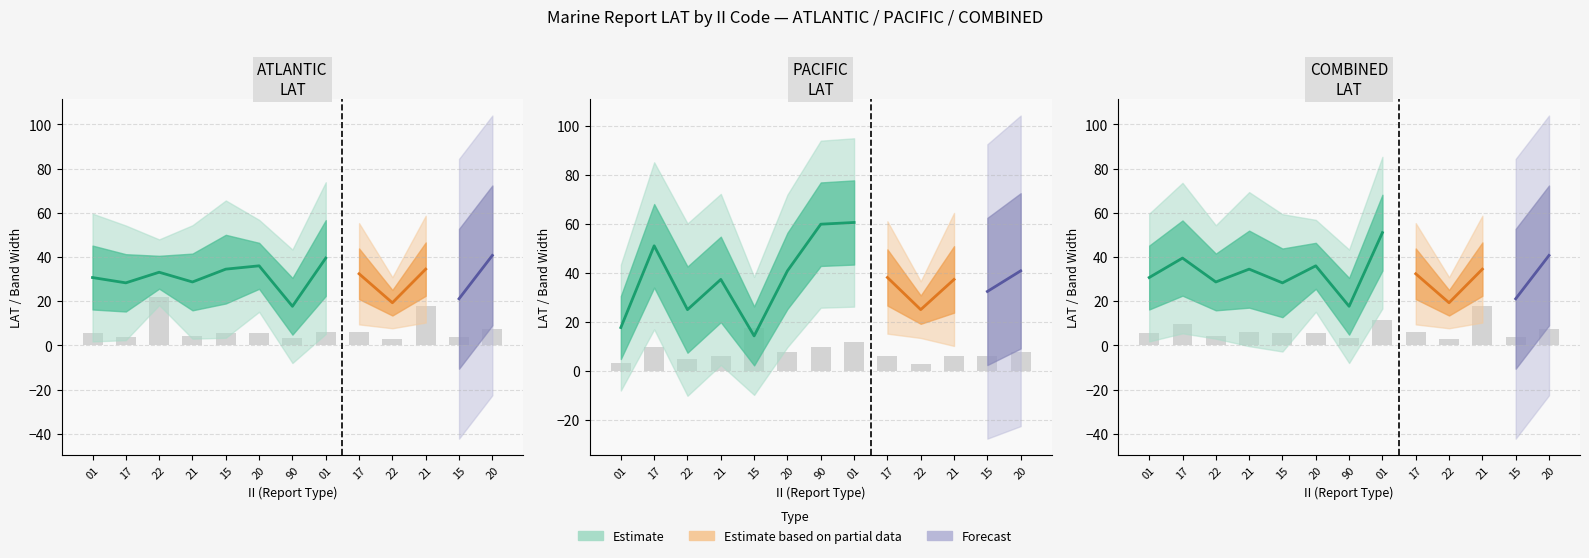

List the series in order of their overall mean, highest first.

LAT_PACIFIC, LAT_BOTH, LAT_ATLANTIC